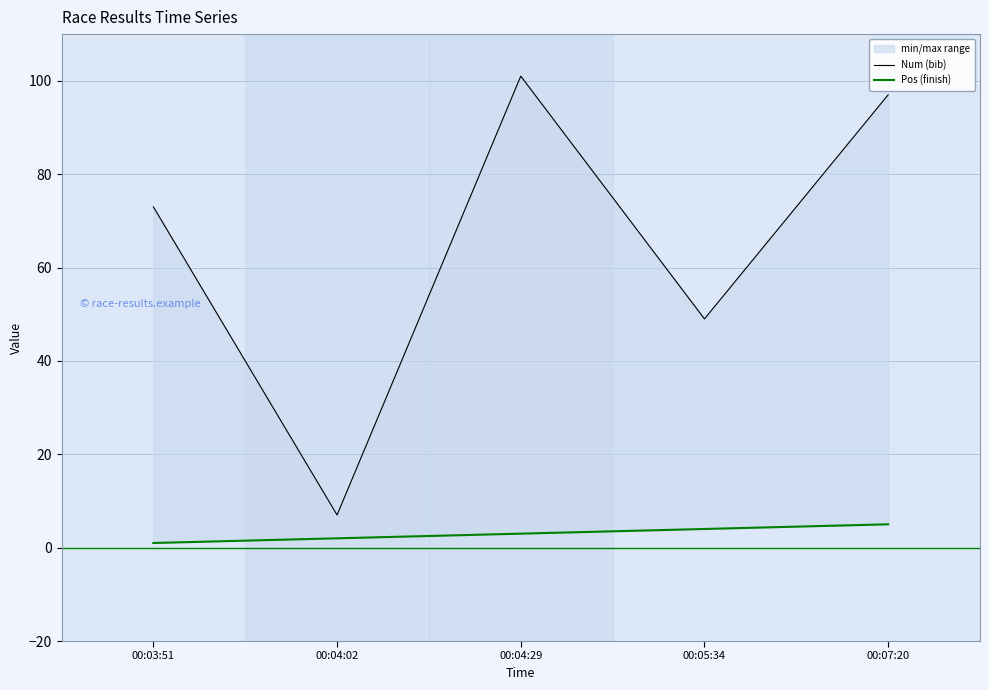

Reading left to right, transcribe all the data shown in this chart.

Num (bib): 00:03:51=73	00:04:02=7	00:04:29=101	00:05:34=49	00:07:20=97
Pos (finish): 00:03:51=1	00:04:02=2	00:04:29=3	00:05:34=4	00:07:20=5